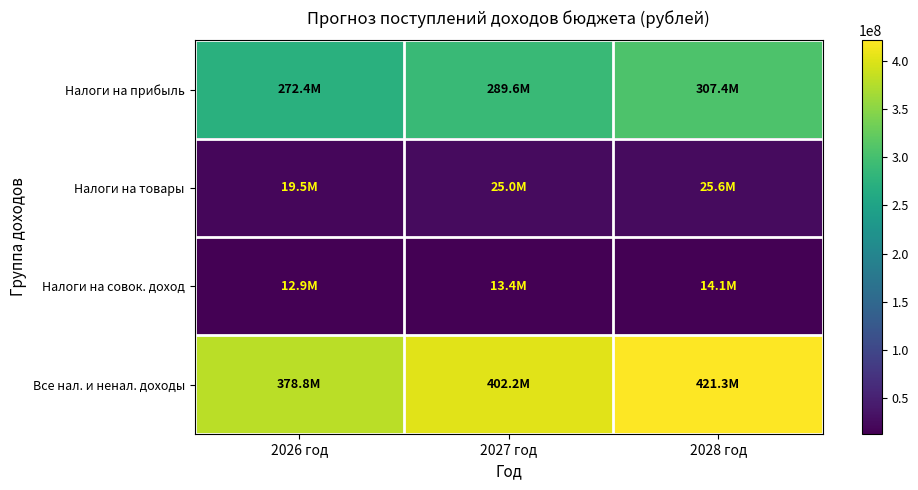

Between 2026 год and 2028 год, which series saw the biggest shift?

Все нал. и ненал. доходы